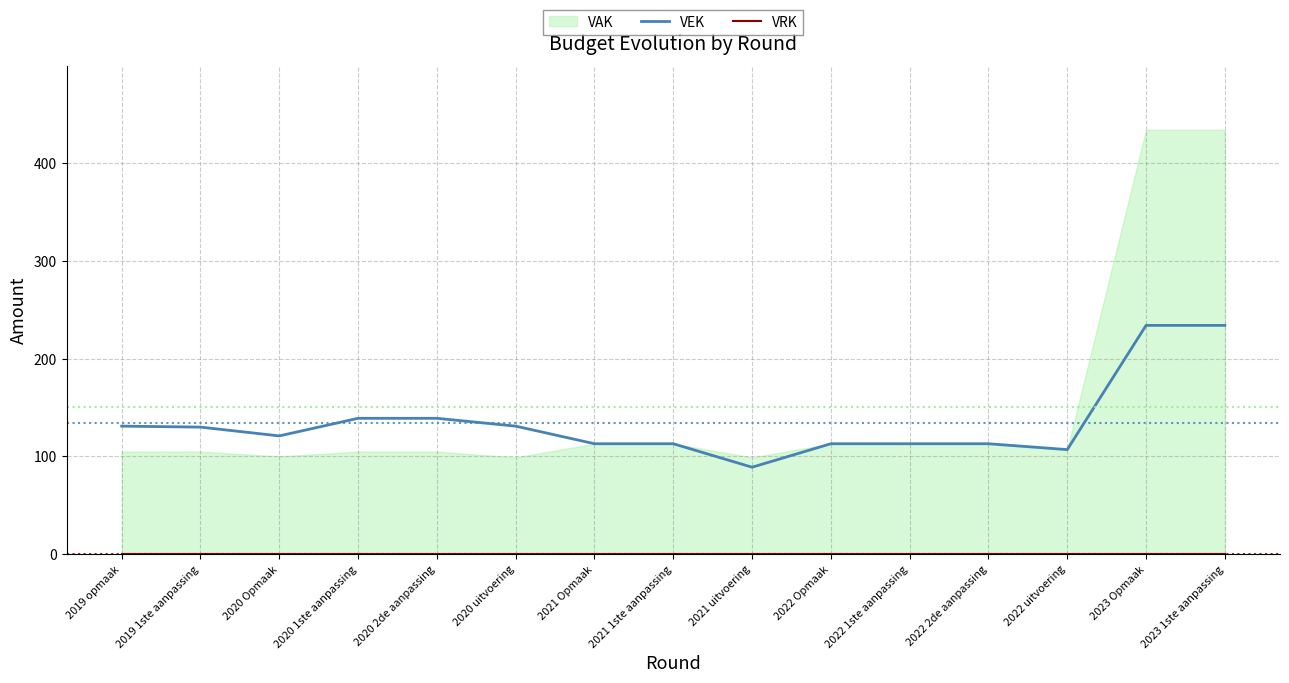

Is the value of VEK at 2021 Opmaak greater than the value of VRK at 2020 2de aanpassing?

Yes